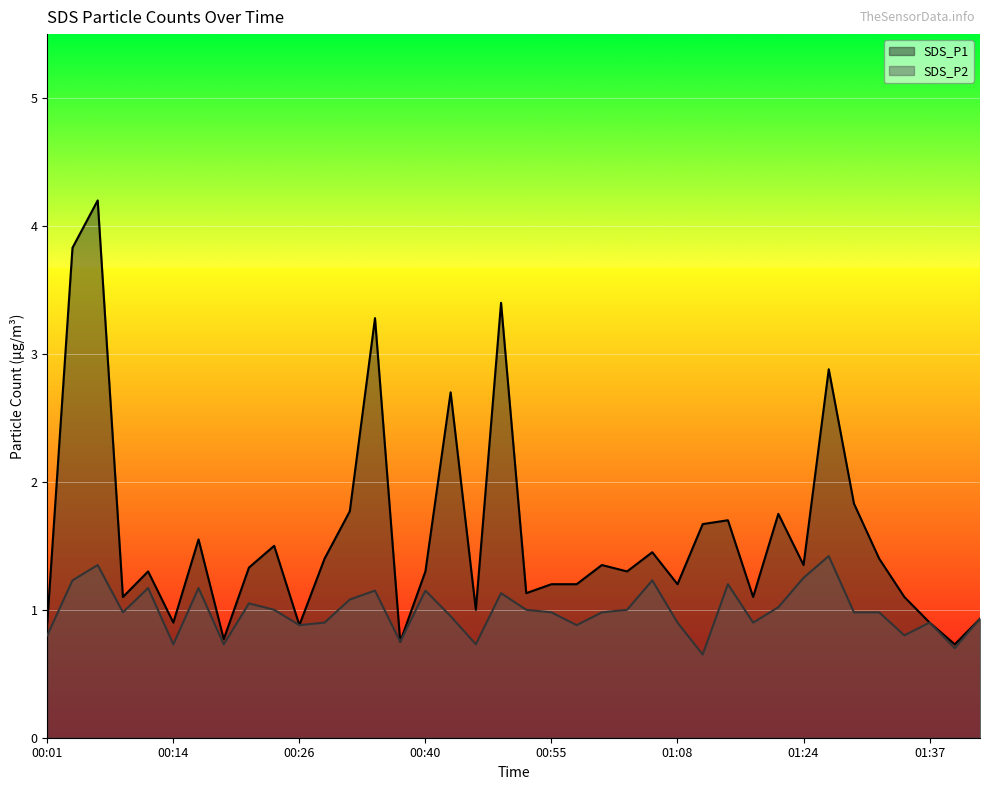

Where is SDS_P2 nearest to the value 1?

00:24